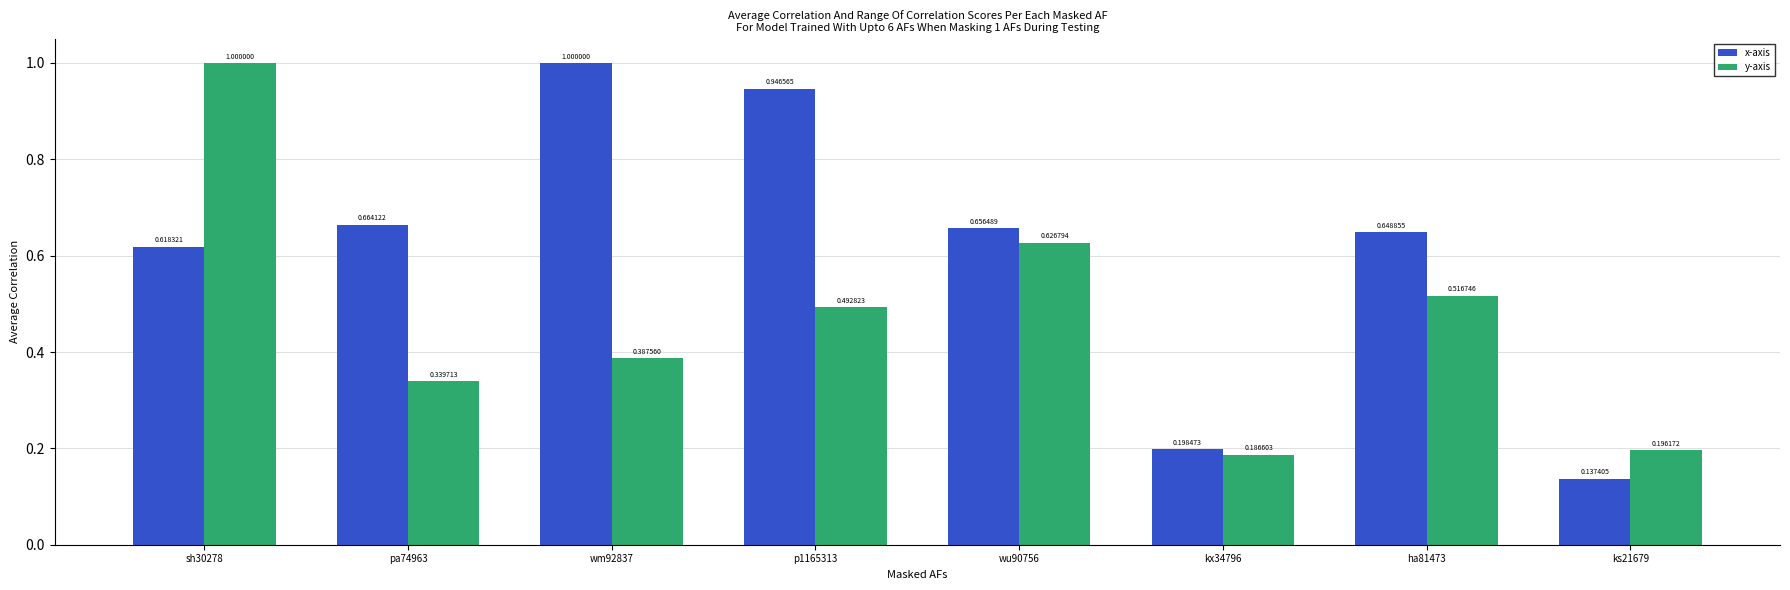

List the labels in order of x-axis value, smallest first.

ks21679, kx34796, sh30278, ha81473, wu90756, pa74963, p1165313, wm92837